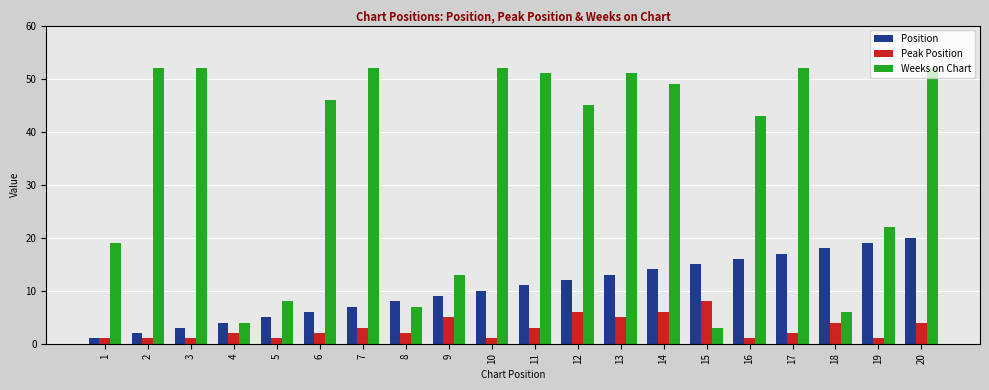

What is the sum of all Position values?

210